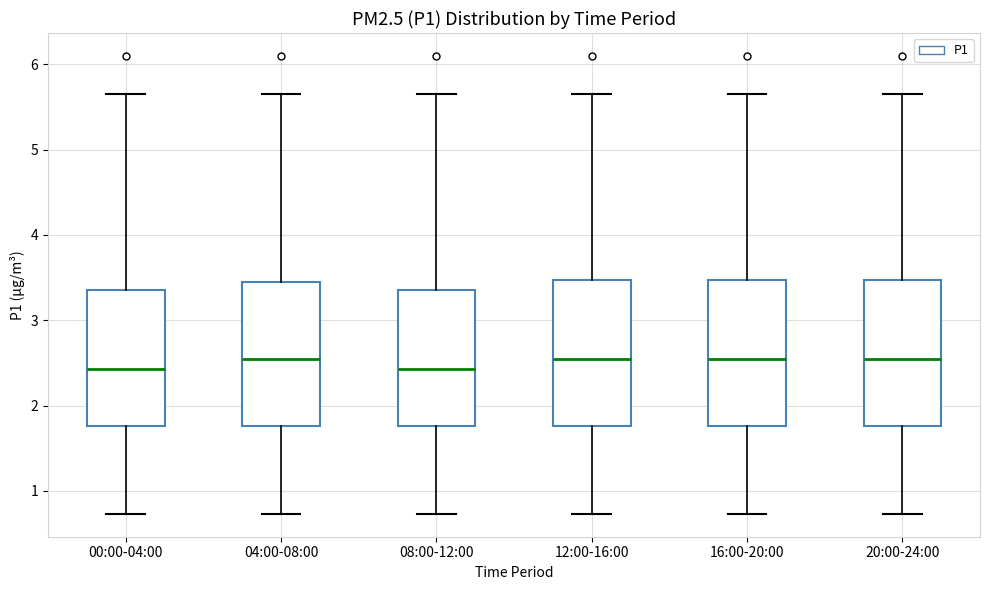

Reading left to right, read every box against the y-axis: the position of its median line, the range the box covers, and the ends of its whiskers. The values are not printed on the chart, so give them approximately, as read against the axis.

00:00-04:00: median 2.4, box 1.8 to 3.4, whiskers 0.7 to 5.7
04:00-08:00: median 2.6, box 1.8 to 3.5, whiskers 0.7 to 5.7
08:00-12:00: median 2.4, box 1.8 to 3.4, whiskers 0.7 to 5.7
12:00-16:00: median 2.6, box 1.8 to 3.5, whiskers 0.7 to 5.7
16:00-20:00: median 2.6, box 1.8 to 3.5, whiskers 0.7 to 5.7
20:00-24:00: median 2.6, box 1.8 to 3.5, whiskers 0.7 to 5.7